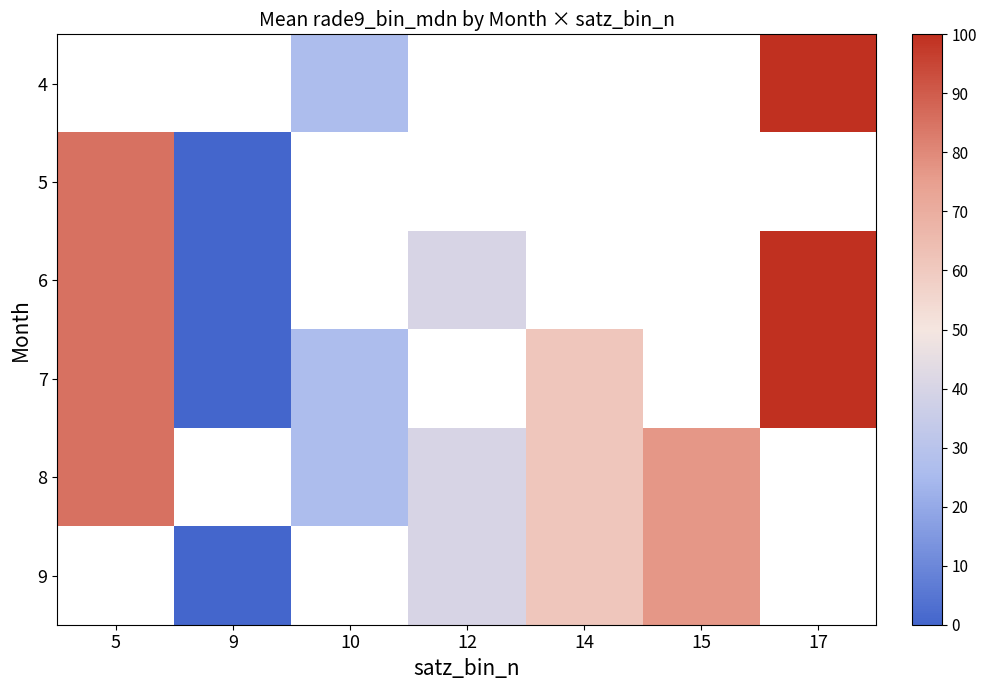

How many data points does each series have?

7